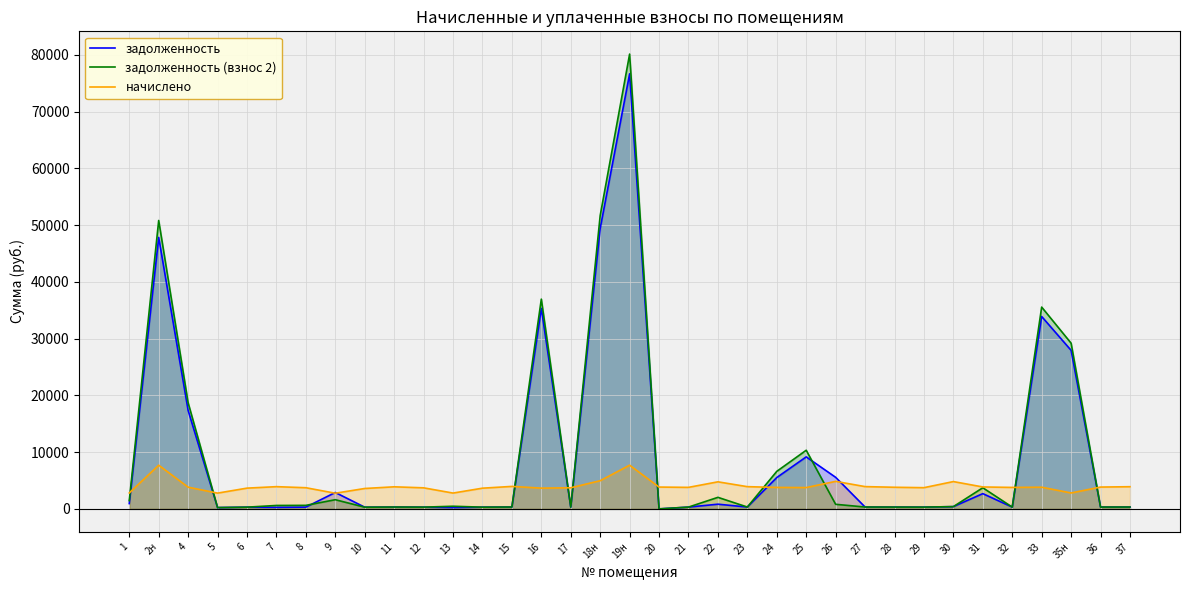

What is the maximum value shown in the chart?

80135.3